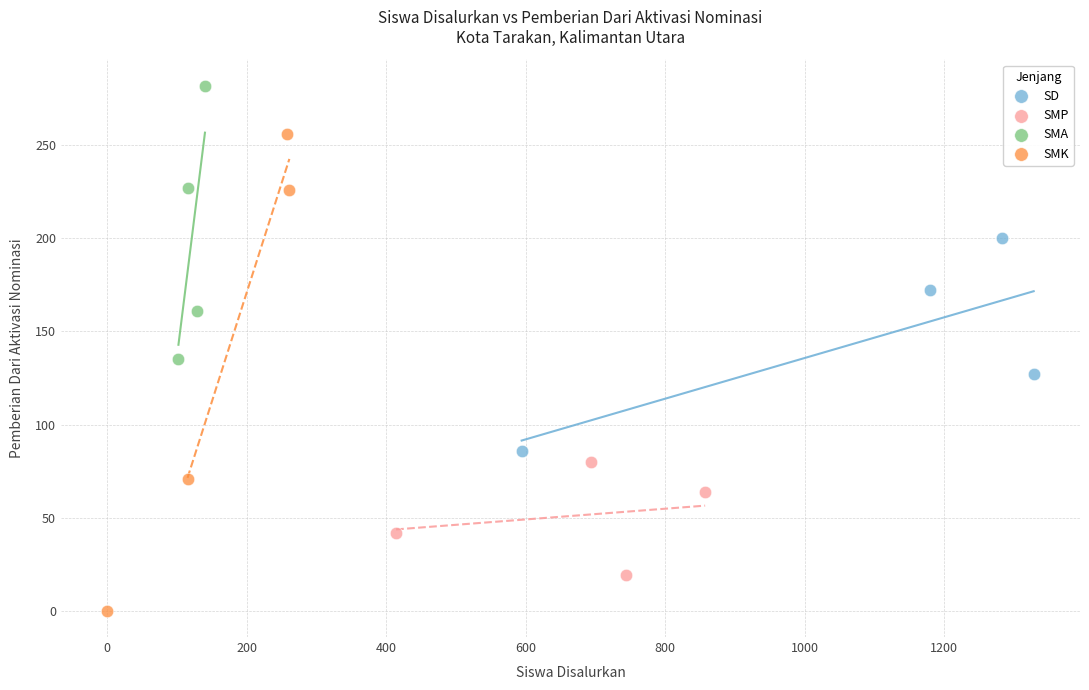

Which series reaches the maximum Y coordinate?

SMA